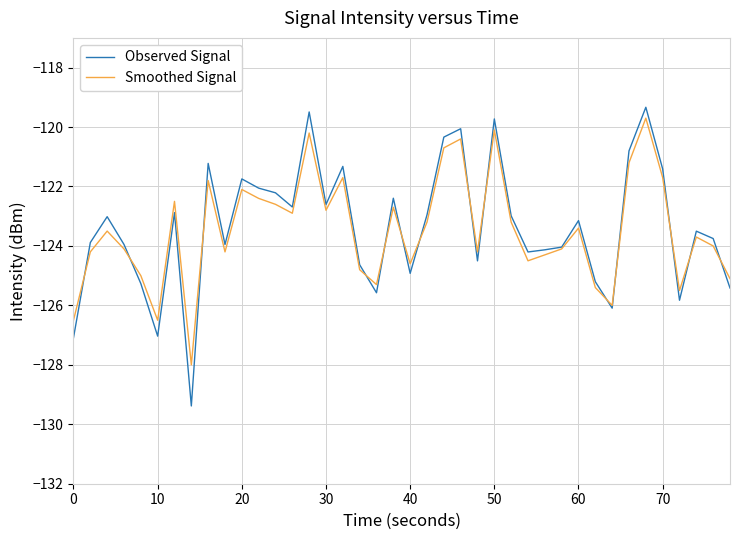

What is the highest value of the Observed Signal series?

-119.3